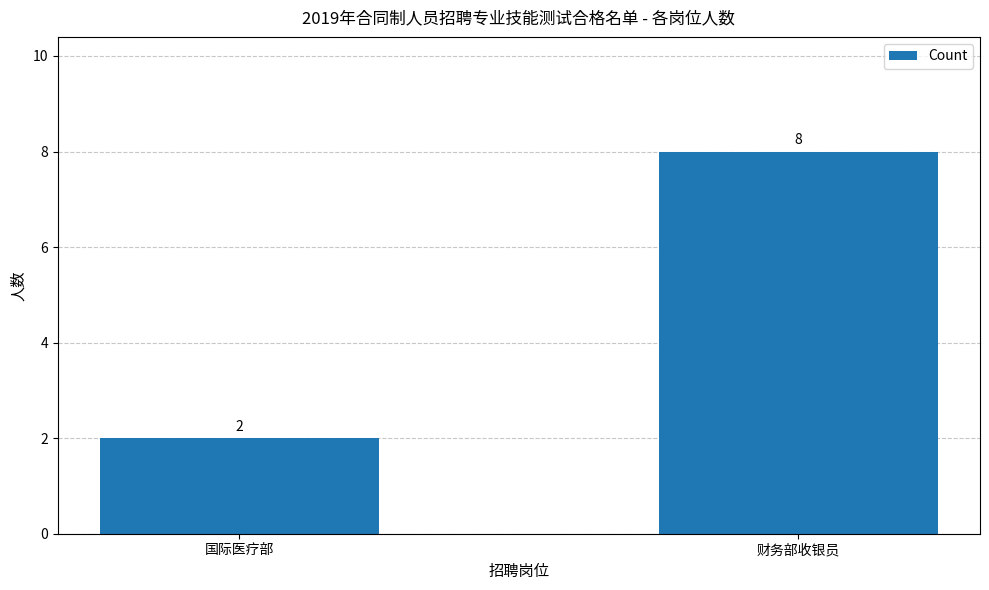

Reading left to right, transcribe all the data shown in this chart.

2	8